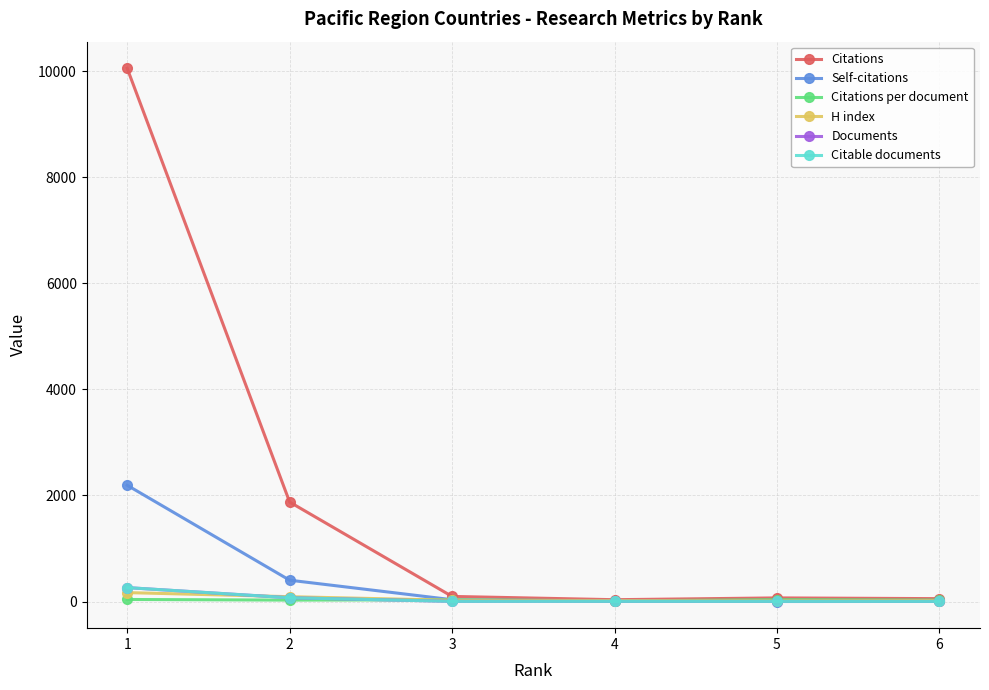

The Citations per document series shows 27.0 at 6. True or false?

True